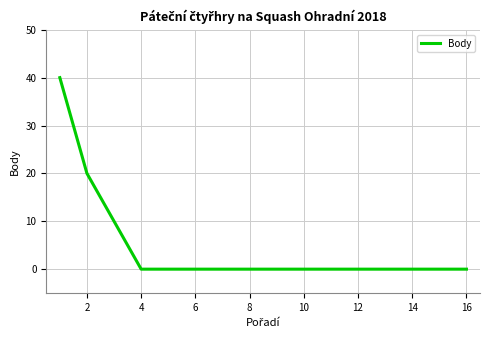

What is the maximum value shown in the chart?

40